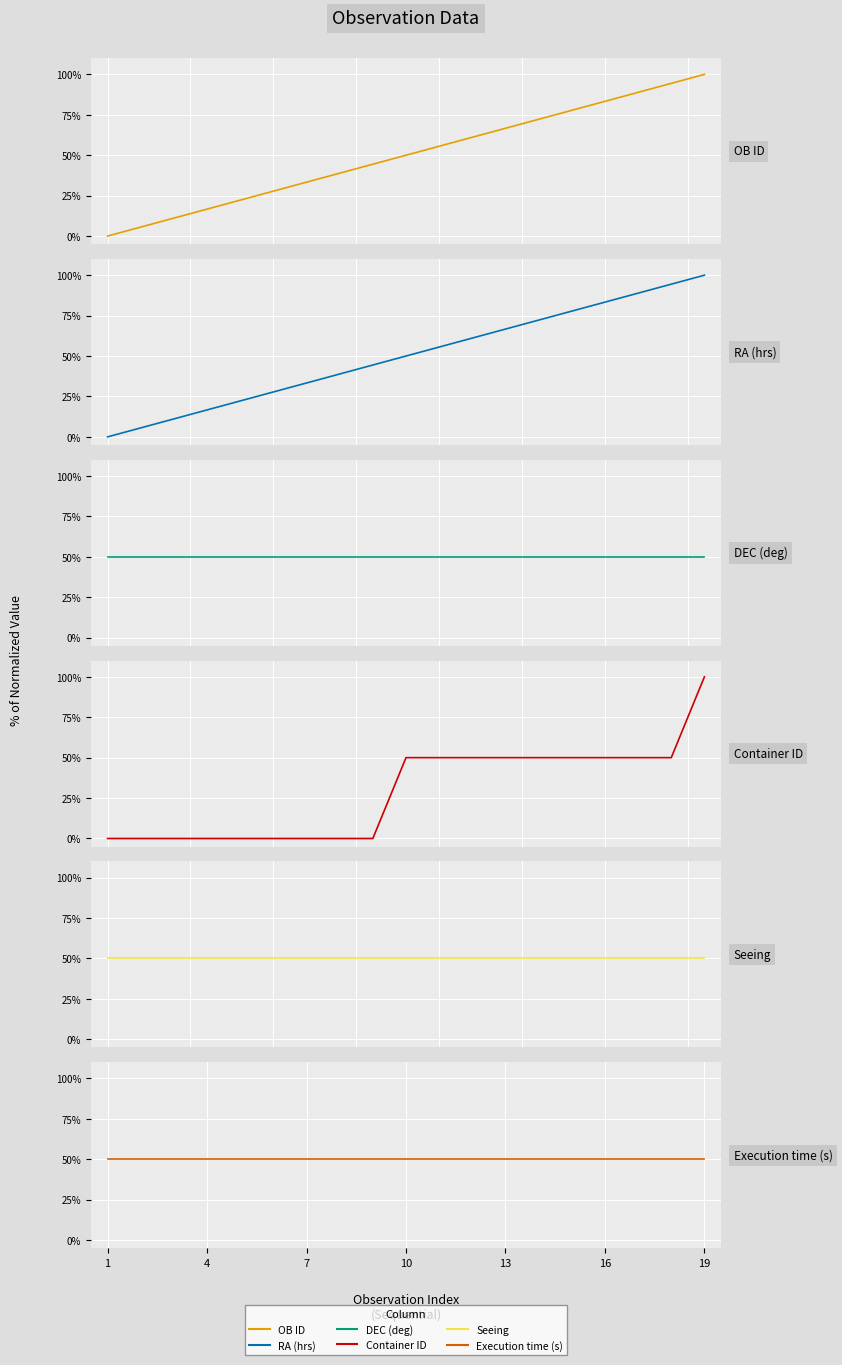

What is the spread (max minus min) of values at 7?

50.0